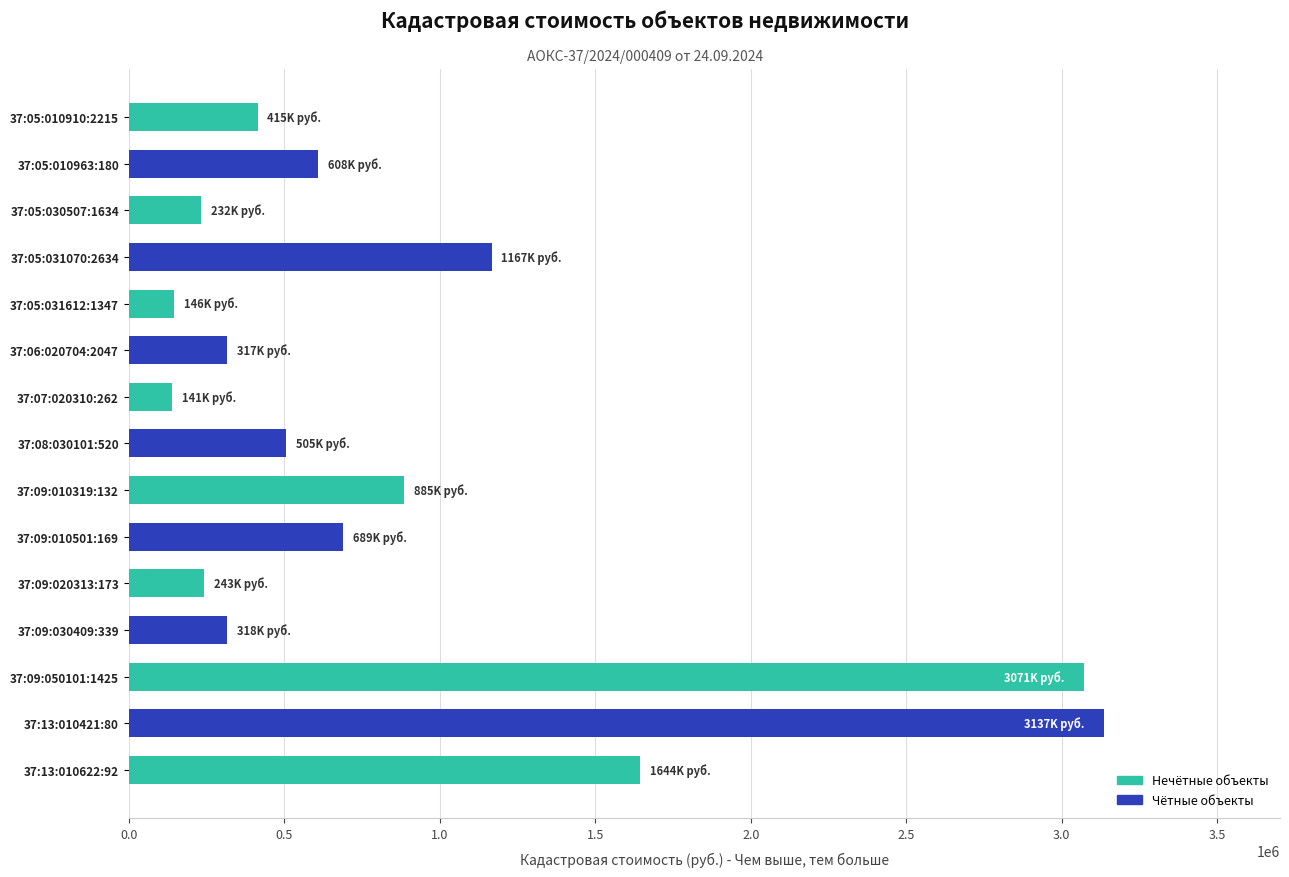

What is the minimum value shown in the chart?

140688.2